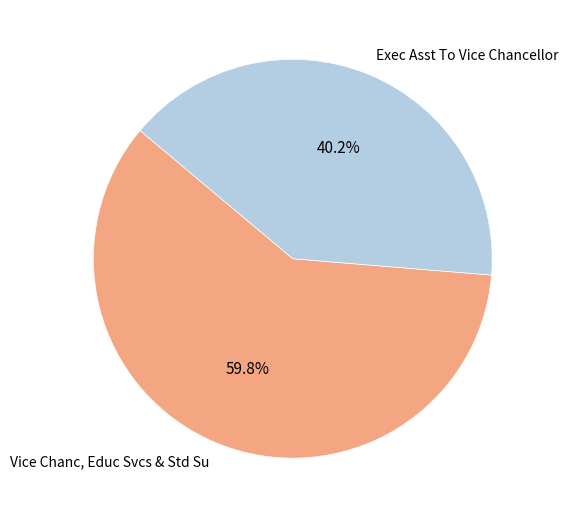

Is there a majority slice in this chart?

Yes